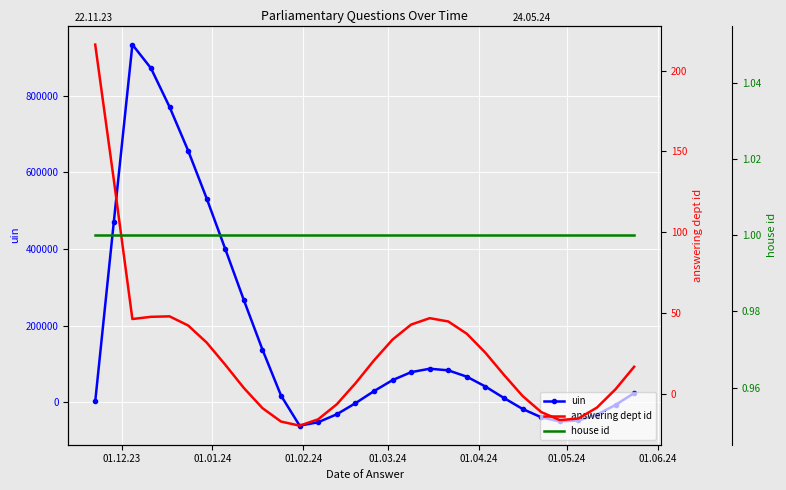

What is the maximum value for house id?

1.0